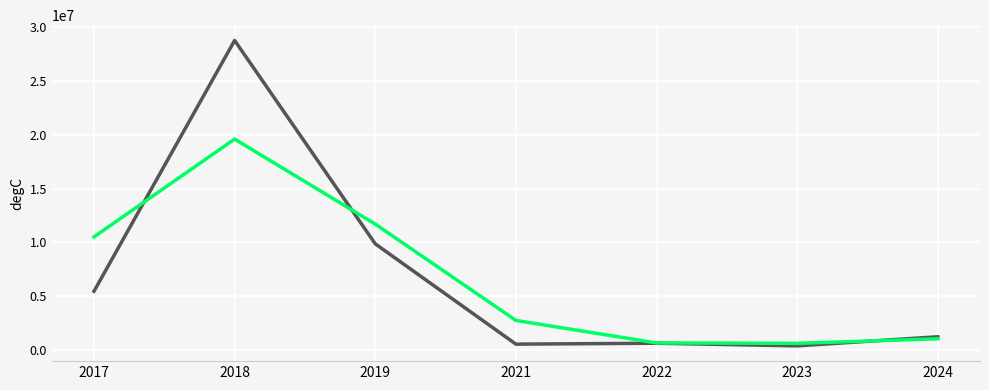

Is this an area chart (filled region under the line)?

No